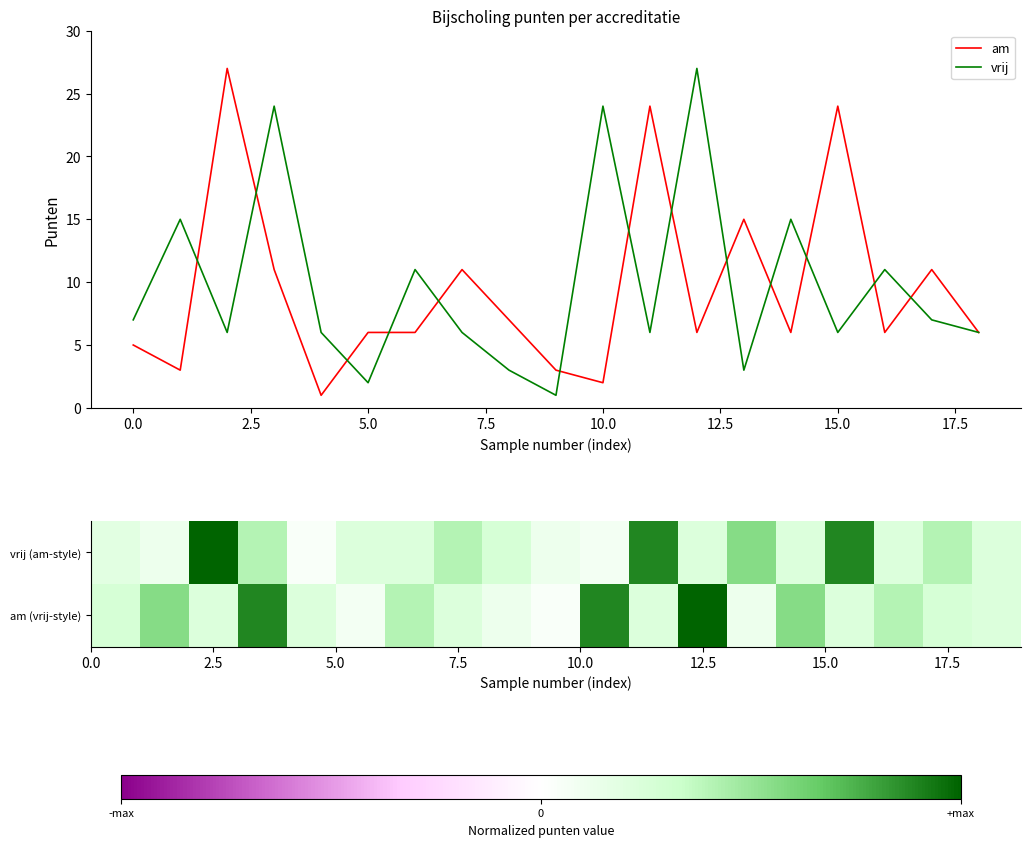

How many interior local valleys does the am series have?

6